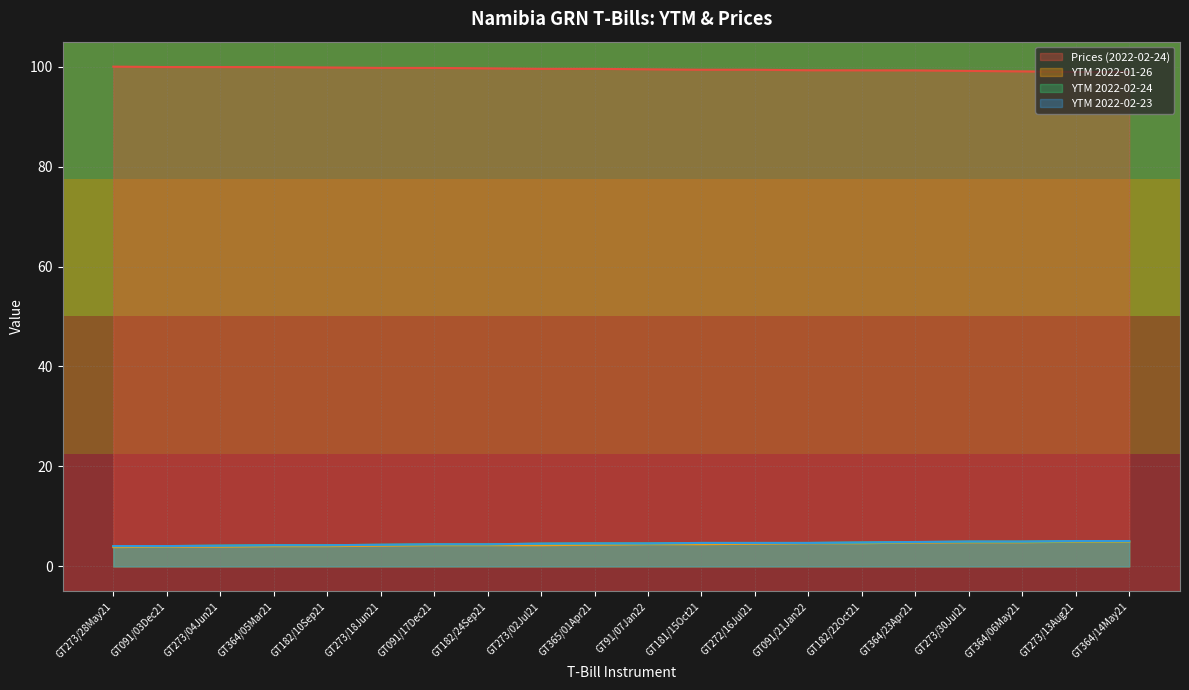

What is the total value across all series at GT273/18Jun21?

112.6